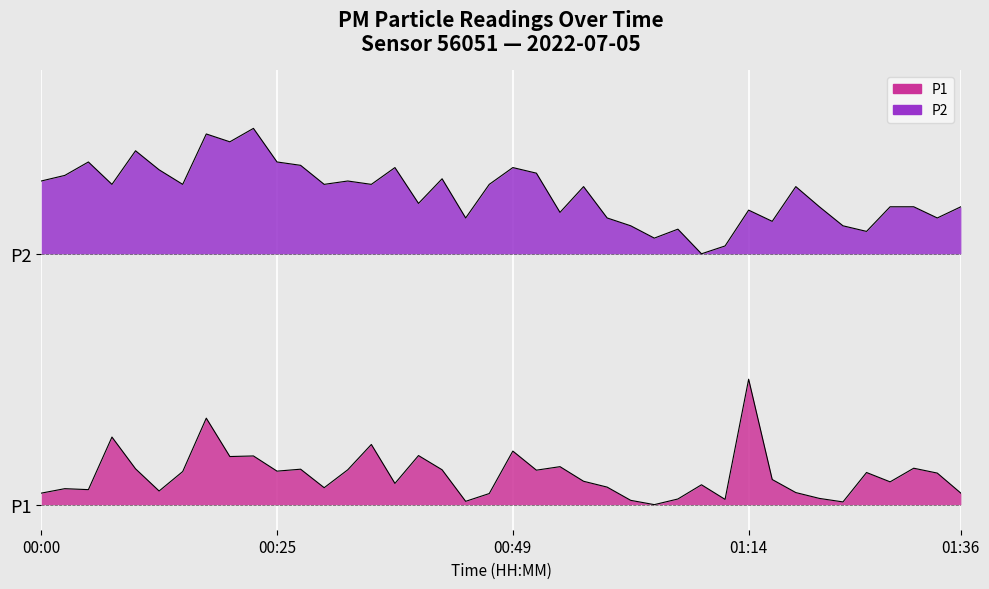

Rank the series at 00:40 from lowest to highest value.

P1, P2